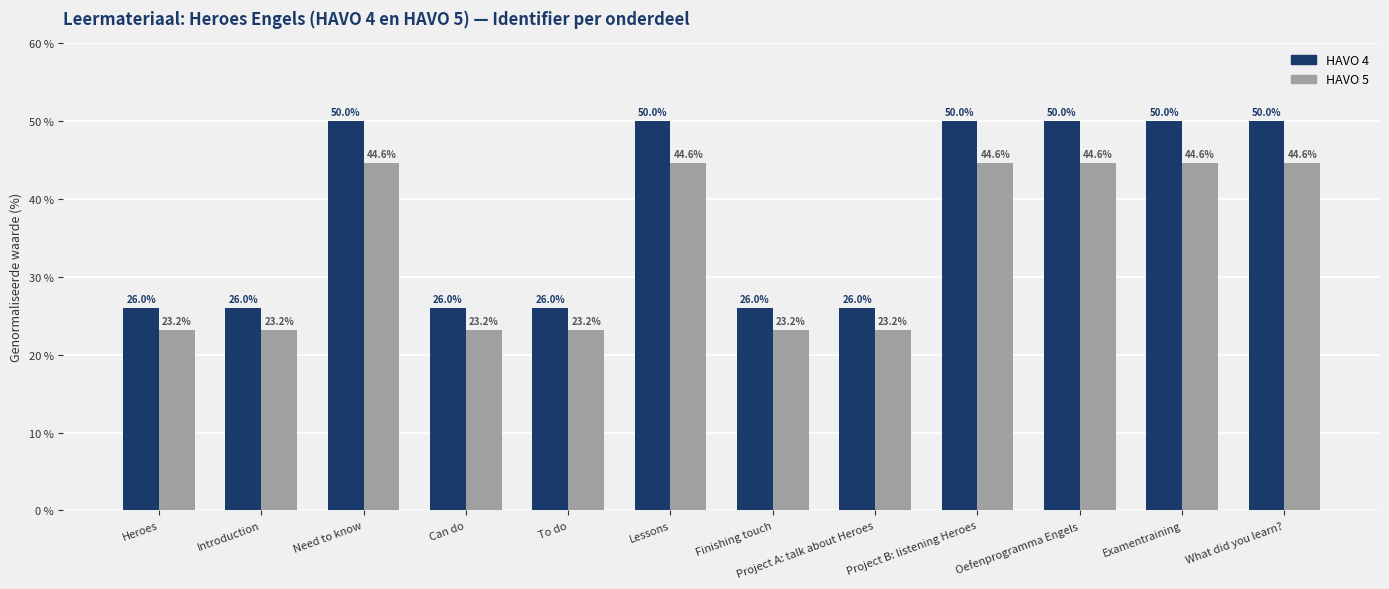

True or false: HAVO 4 has a value of 26.0 at Finishing touch.

True